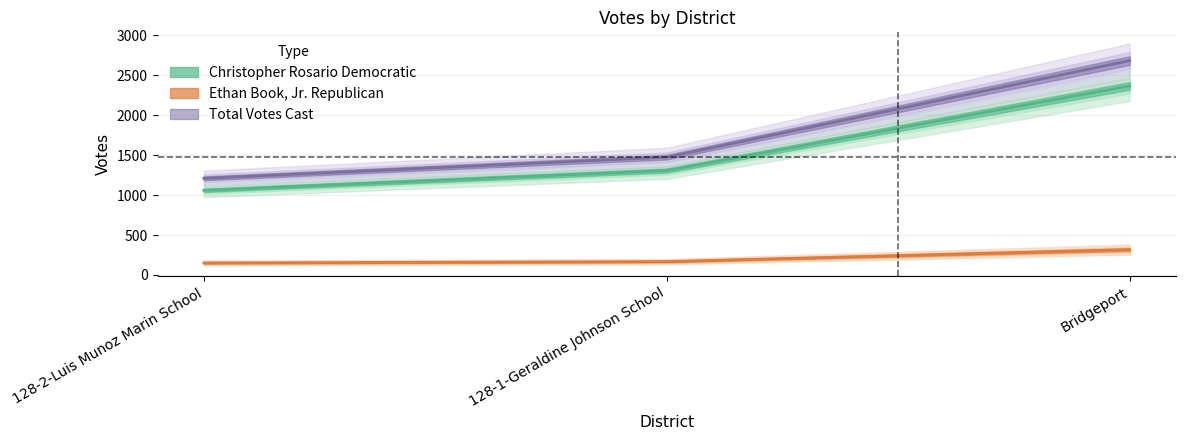

Which series has the largest range (max minus min)?

Total Votes Cast